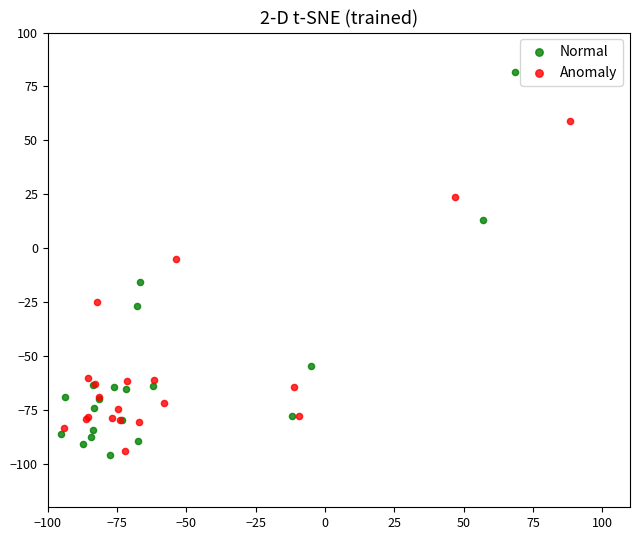

What are all the series names shown in the legend?

Normal, Anomaly